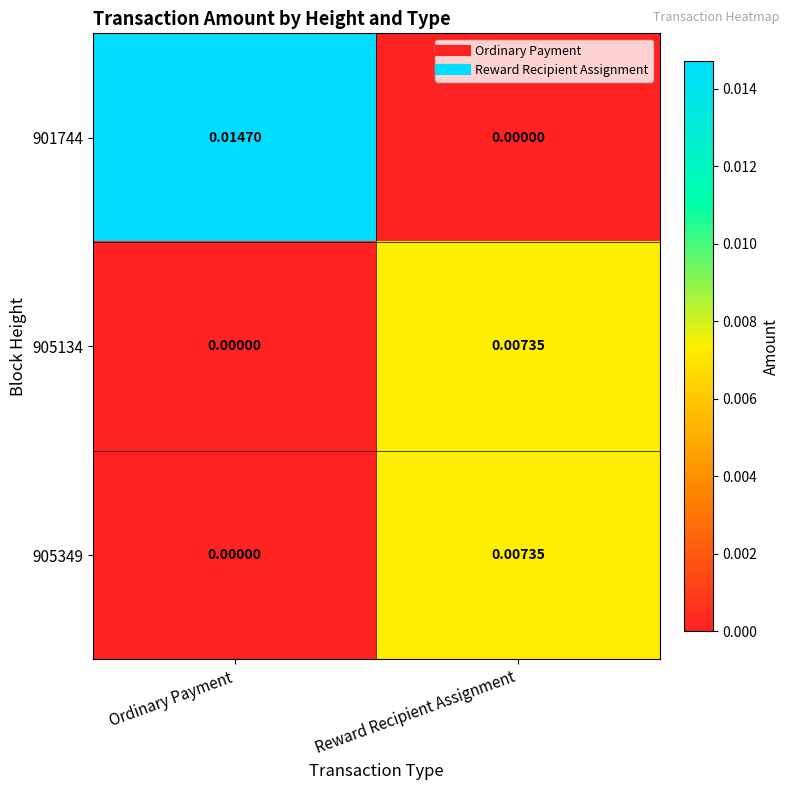

At which label does 905349 reach its minimum?

Ordinary Payment